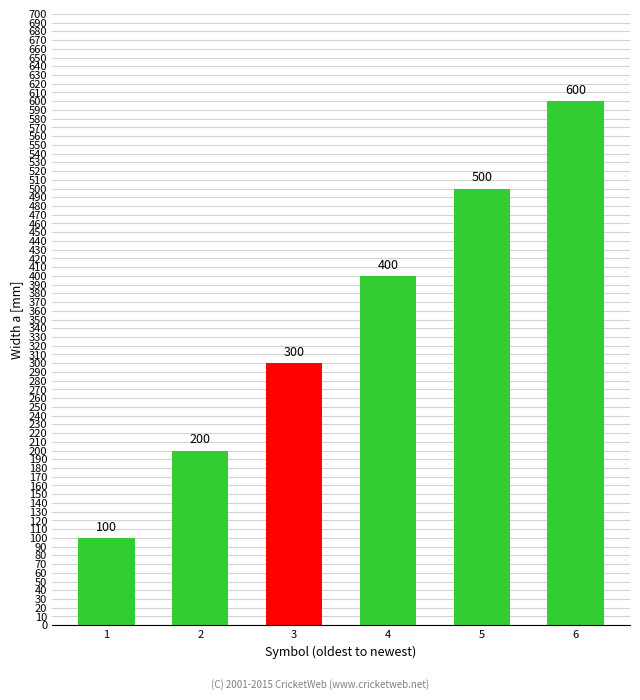

List the labels in order of value, smallest first.

1, 2, 3, 4, 5, 6